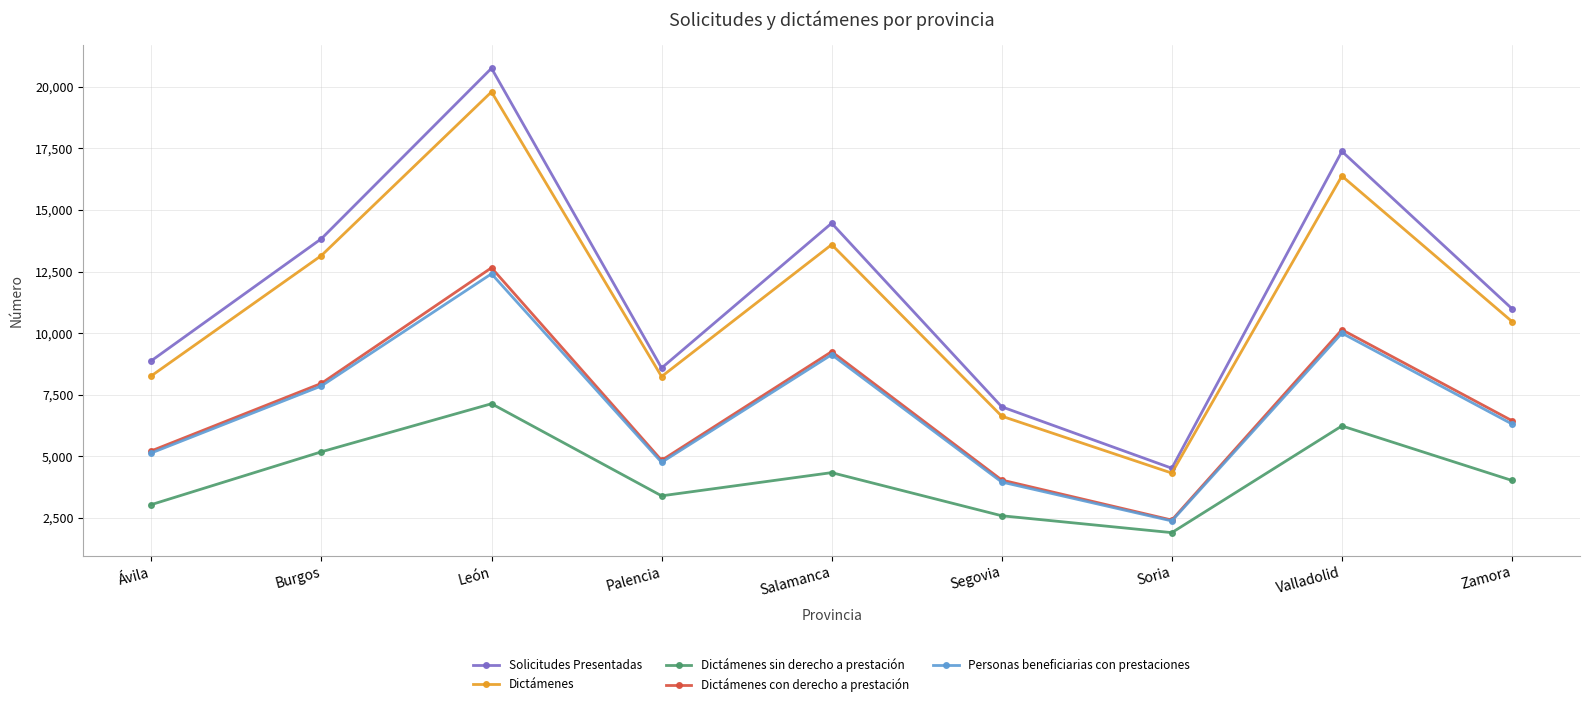

What is the greatest value displayed?

20754